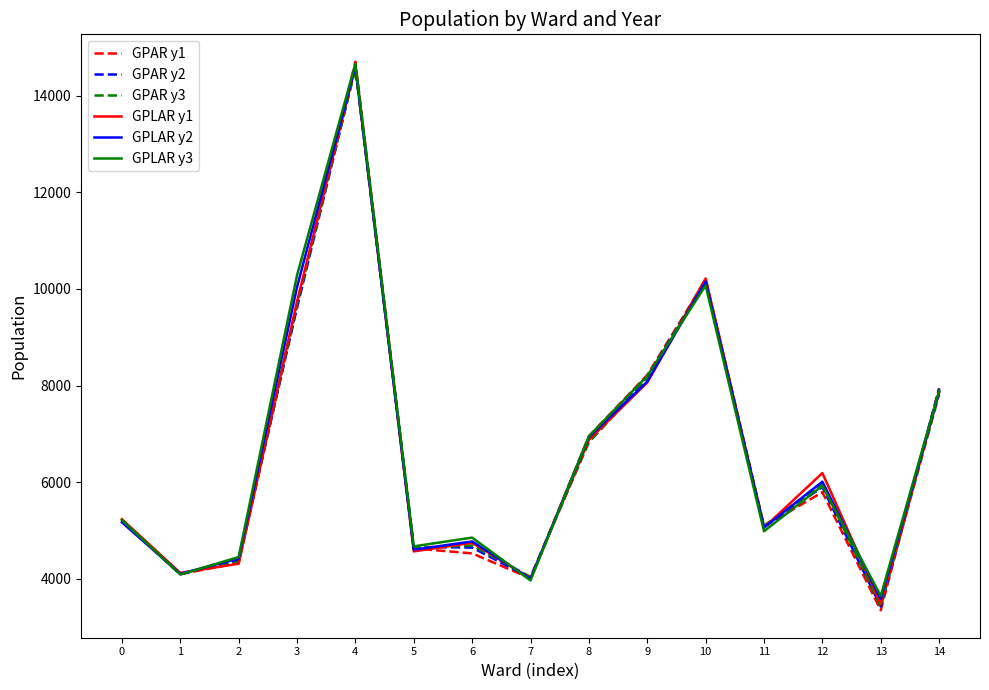

What is the minimum value shown in the chart?

3349